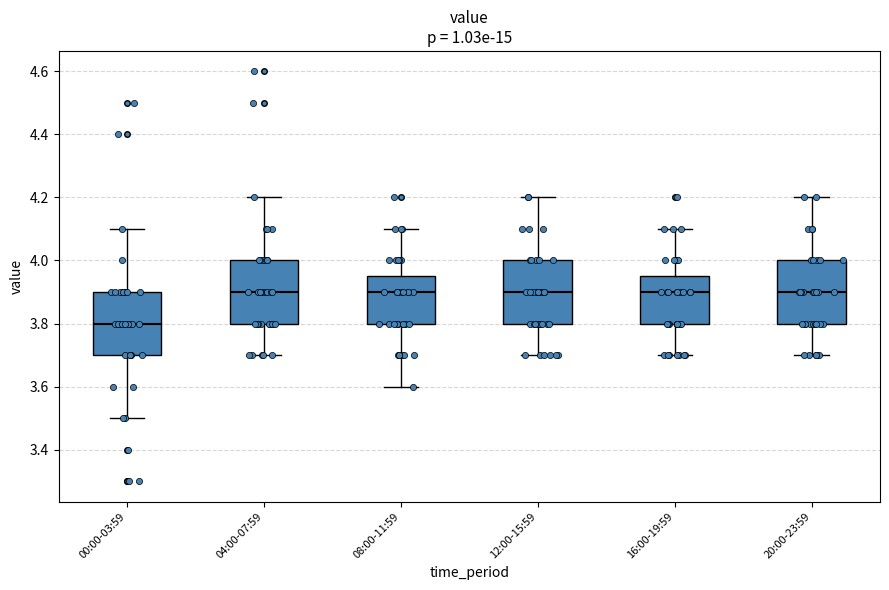

Reading left to right, transcribe this box plot: for each box, give where its median line is, the range the box spans, and where its two whiskers end, as read against the y-axis. The values are not printed on the chart, so give them approximately, as read against the axis.

00:00-03:59: median 3.80, box 3.70 to 3.90, whiskers 3.50 to 4.10
04:00-07:59: median 3.90, box 3.80 to 4.00, whiskers 3.70 to 4.20
08:00-11:59: median 3.90, box 3.80 to 3.96, whiskers 3.60 to 4.10
12:00-15:59: median 3.90, box 3.80 to 4.00, whiskers 3.70 to 4.20
16:00-19:59: median 3.90, box 3.80 to 3.96, whiskers 3.70 to 4.10
20:00-23:59: median 3.90, box 3.80 to 4.00, whiskers 3.70 to 4.20